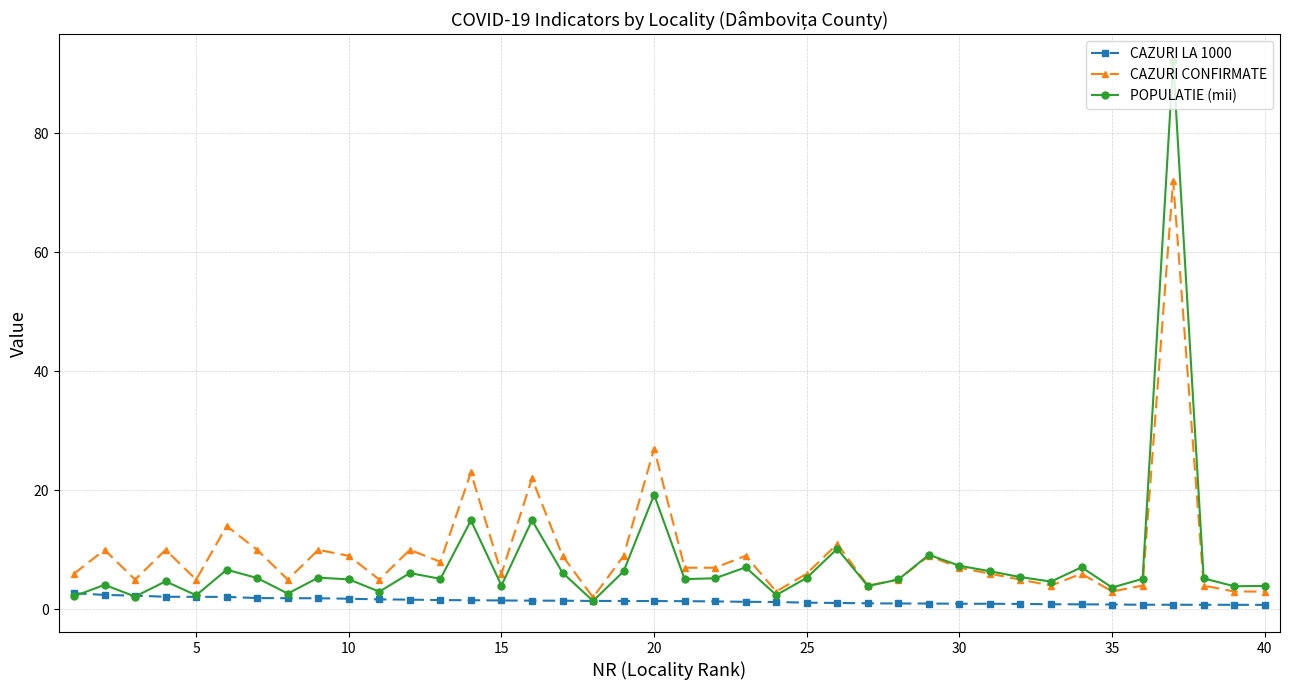

What is the highest value of the CAZURI LA 1000 series?

2.7